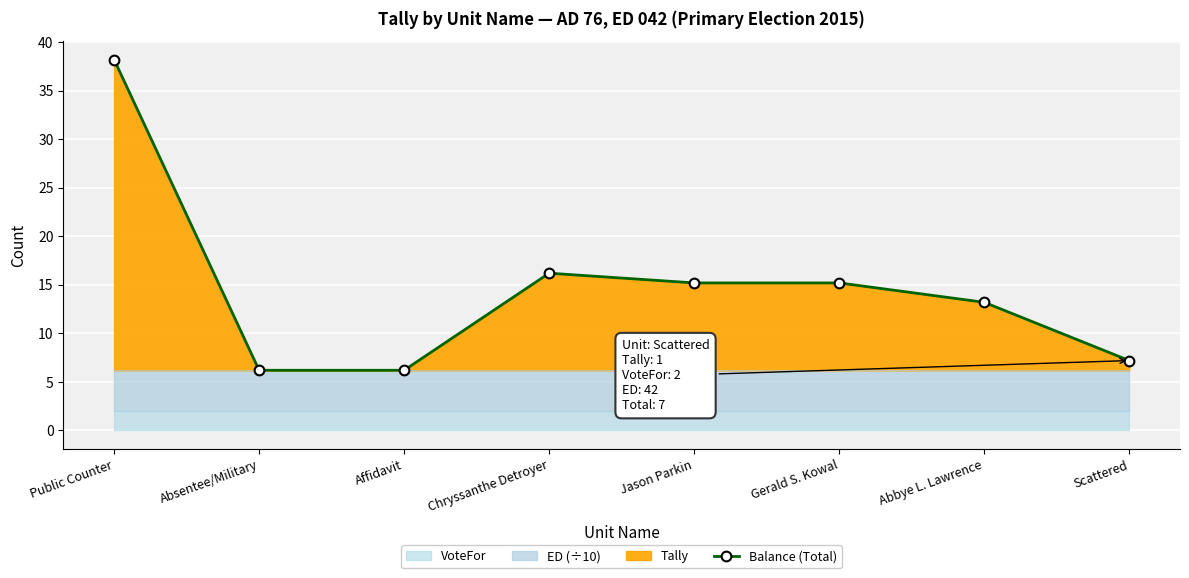

At which category does the chart reach its peak across all series?

Public Counter